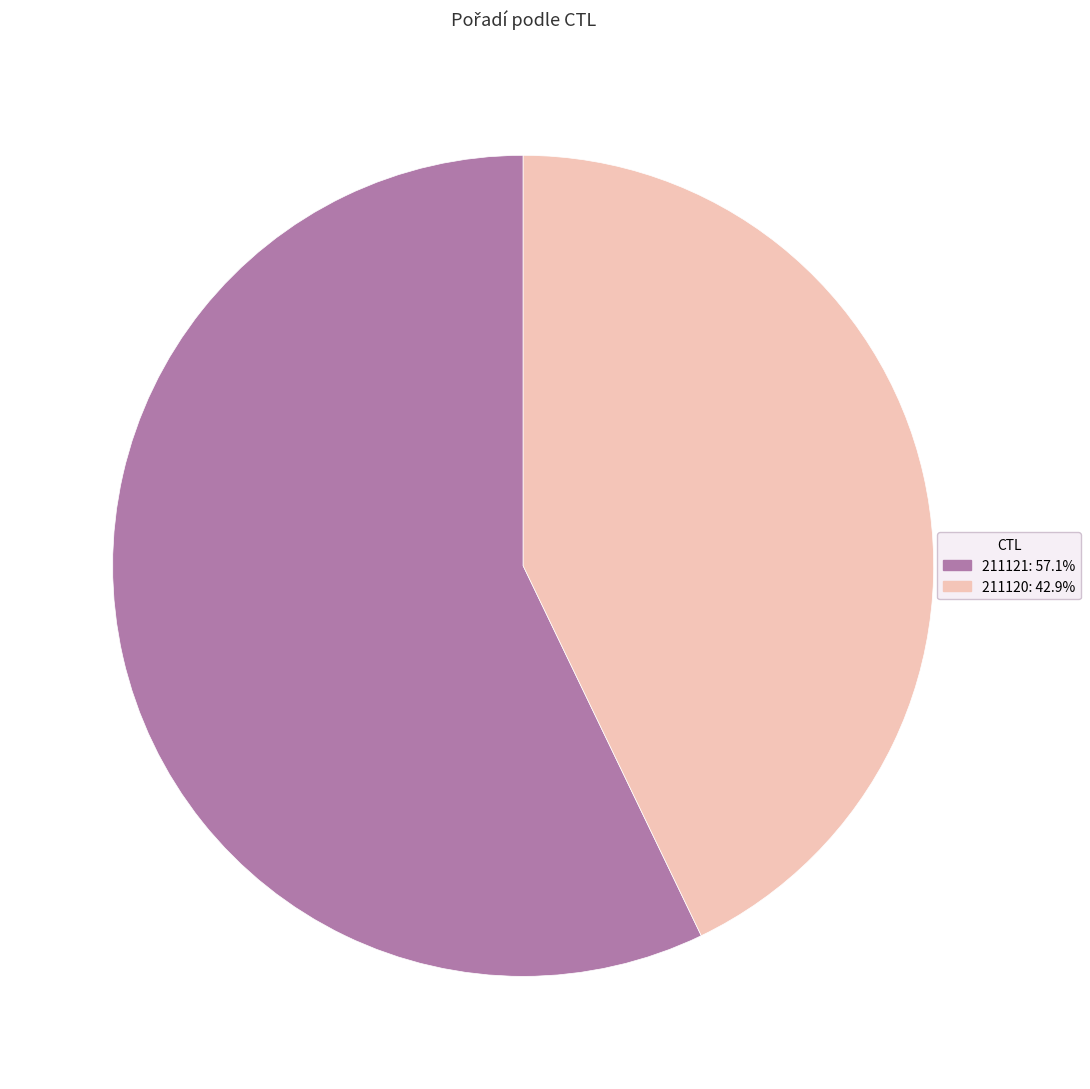

Which has a higher value, 211120 or 211121?

211121